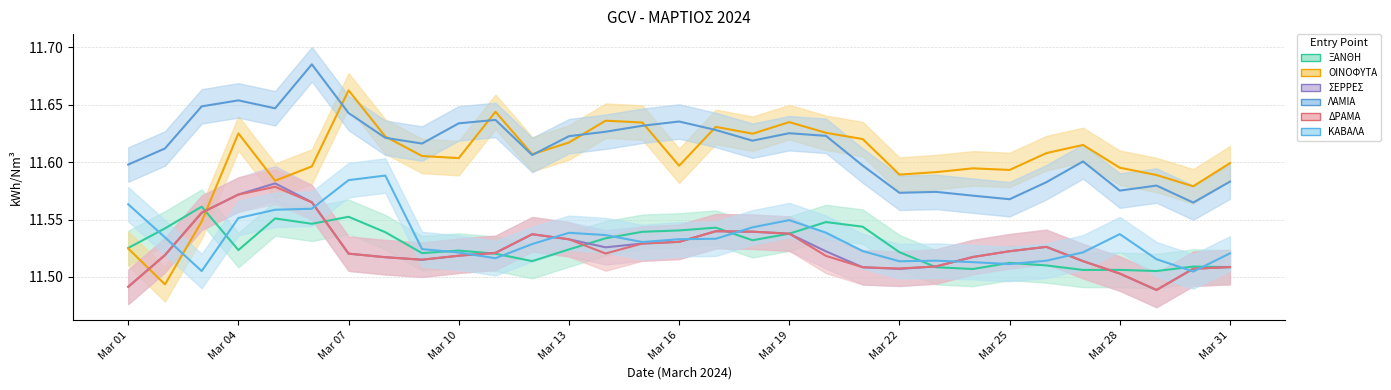

True or false: ΛΑΜΙΑ and ΚΑΒΑΛΑ intersect in this chart.

False